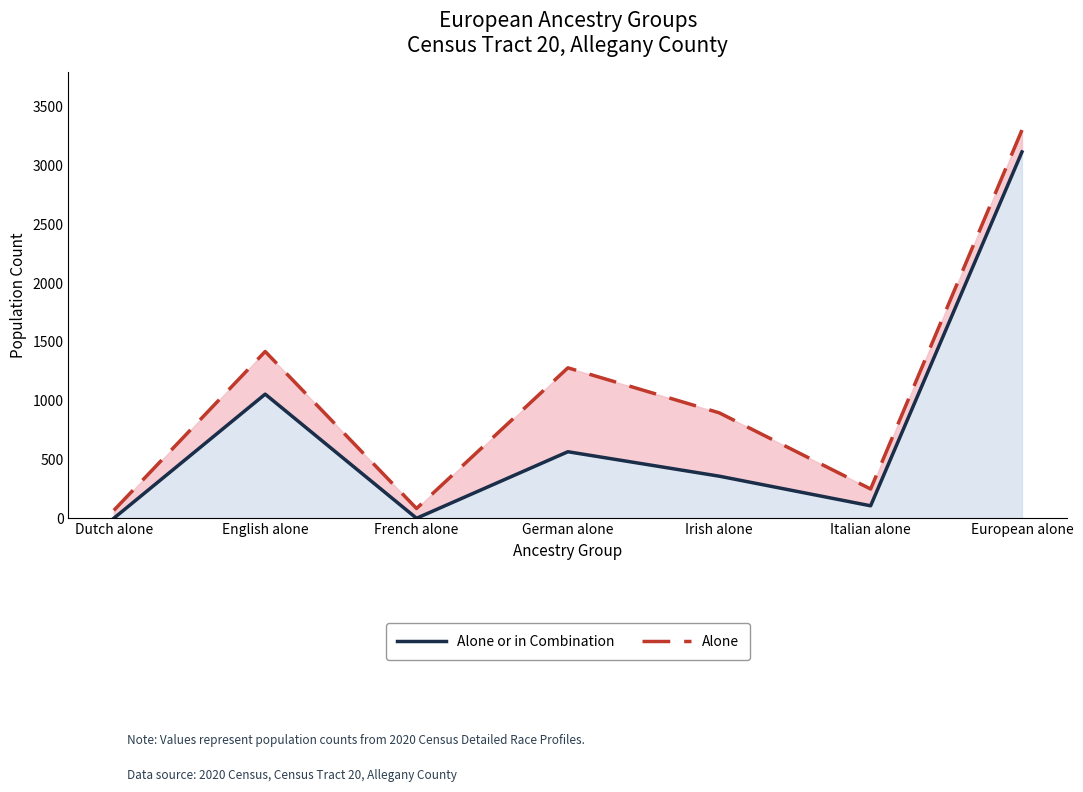

True or false: Alone or in Combination and Alone (or in any combination) cross at least once.

False